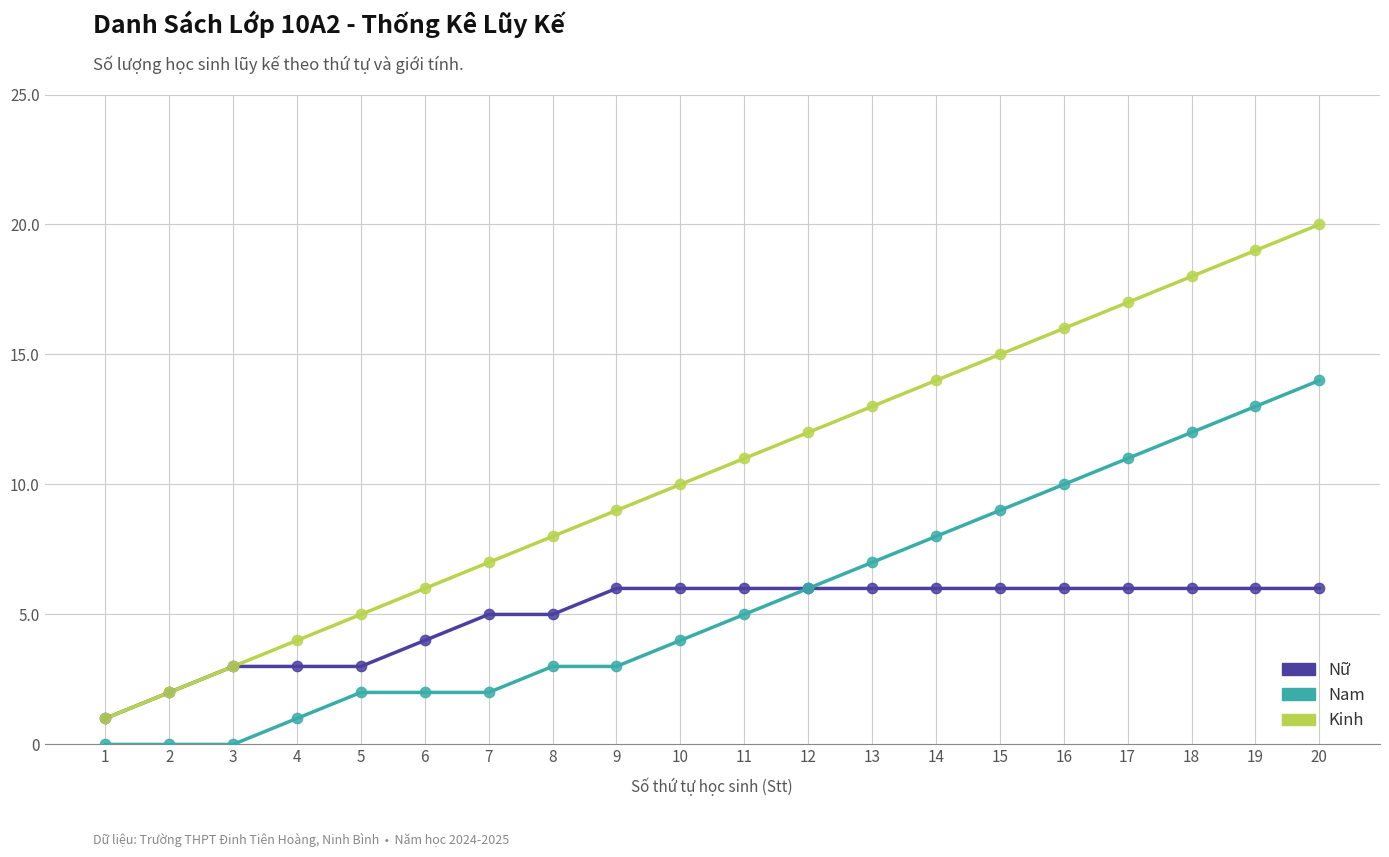

Which series has the largest total across all categories?

Kinh